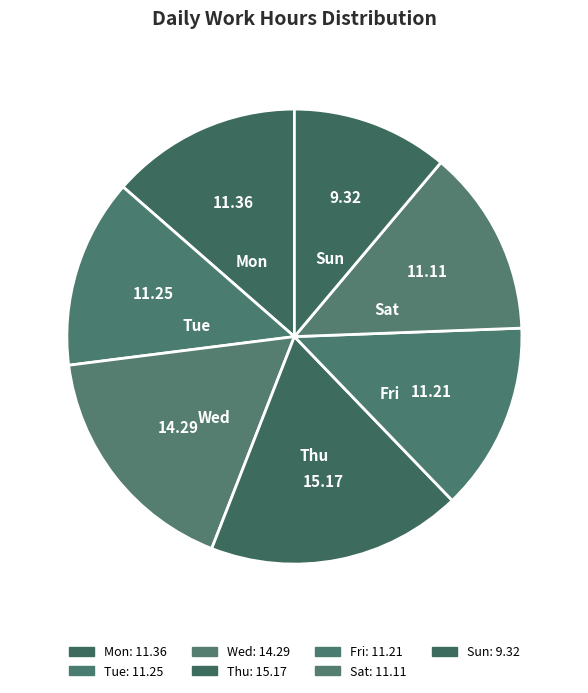

Does any single category account for the majority?

No